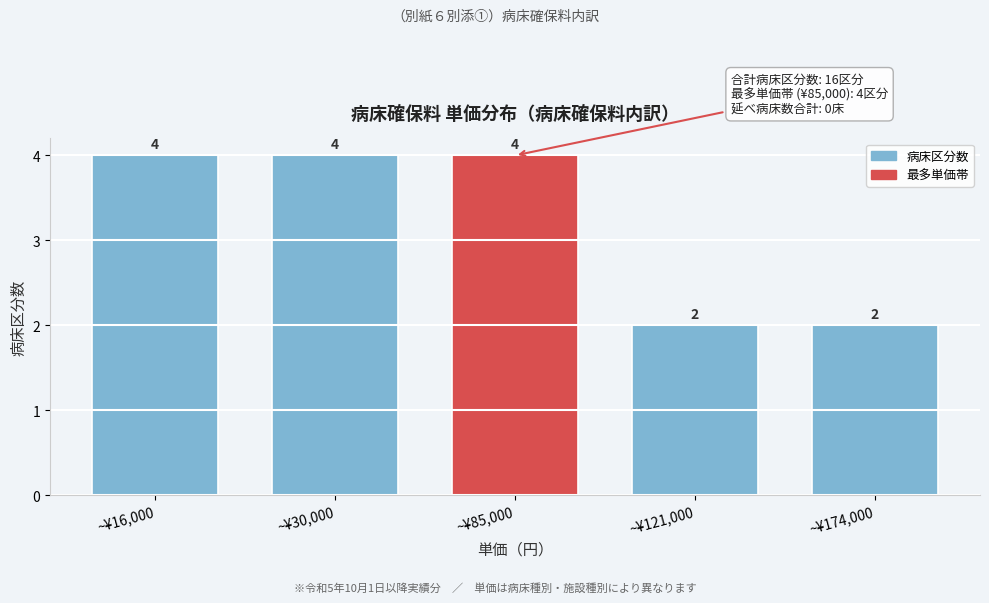

Reading right to left, transcribe all the data shown in this chart.

2	2	4	4	4